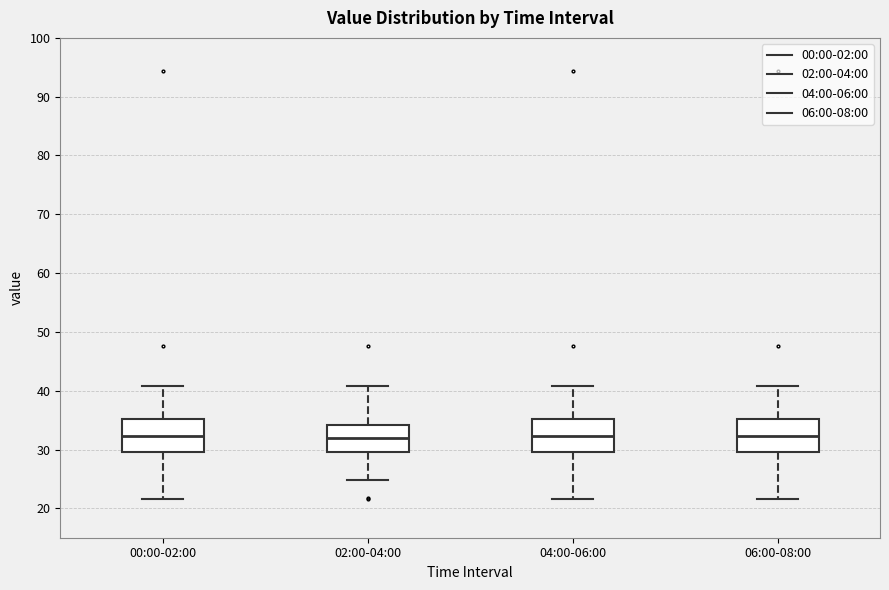

Reading left to right, read every box against the y-axis: the position of its median line, the range the box covers, and the ends of its whiskers. The values are not printed on the chart, so give them approximately, as read against the axis.

00:00-02:00: median 32, box 30 to 35, whiskers 22 to 41
02:00-04:00: median 32, box 30 to 34, whiskers 25 to 41
04:00-06:00: median 32, box 30 to 35, whiskers 22 to 41
06:00-08:00: median 32, box 30 to 35, whiskers 22 to 41